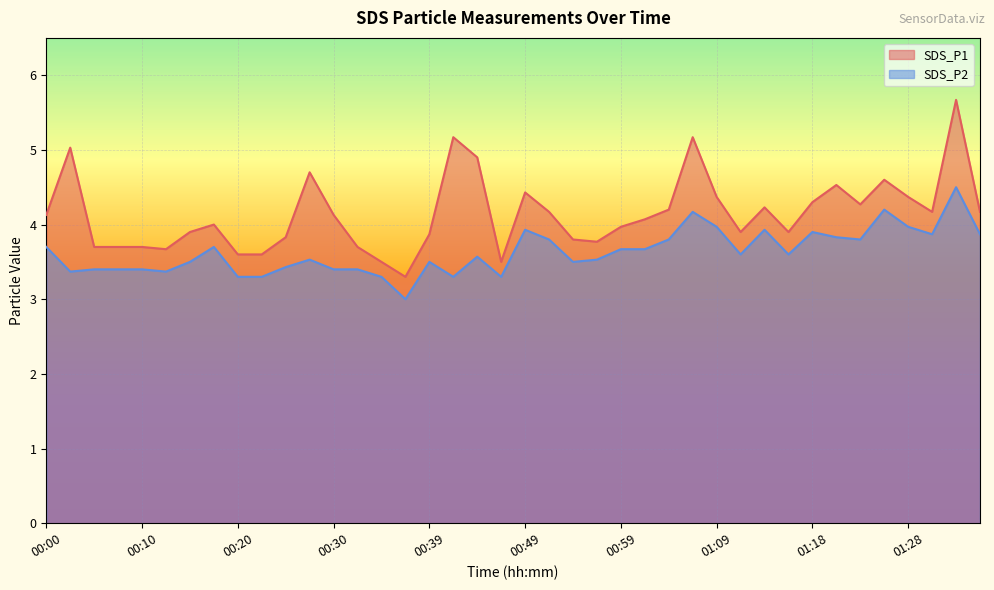

True or false: SDS_P1 and SDS_P2 intersect in this chart.

False